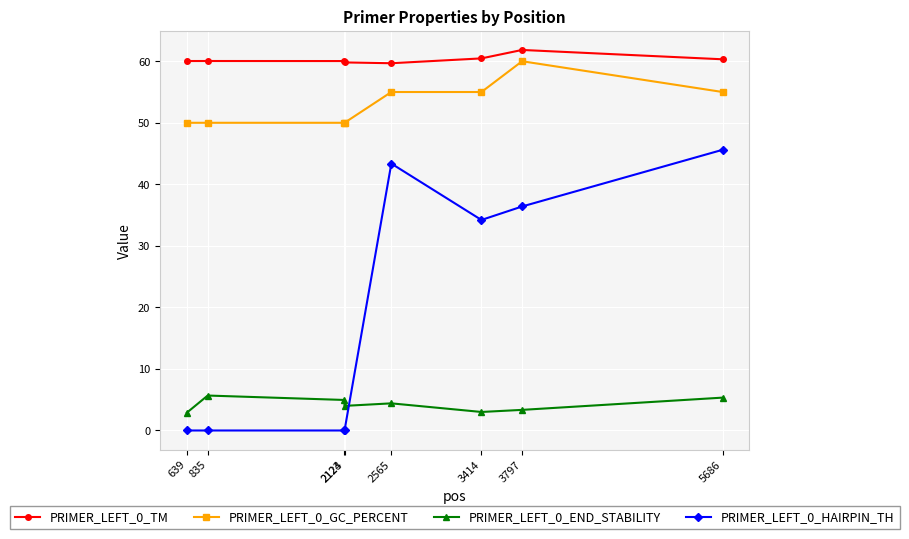

True or false: PRIMER_LEFT_0_GC_PERCENT has more than 0 points higher than both neighbors.

True